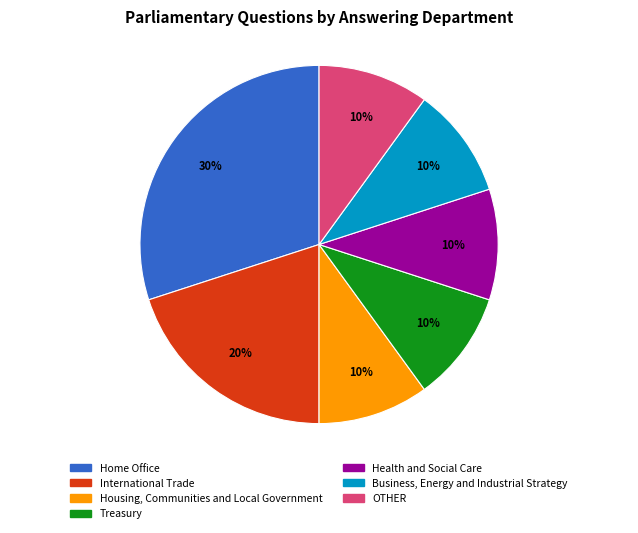

Does Home Office account for over 50% of the chart?

No